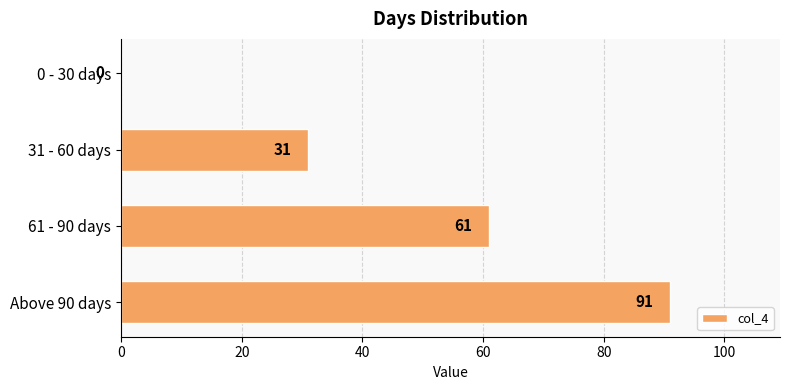

At which category does the chart reach its peak across all series?

Above 90 days